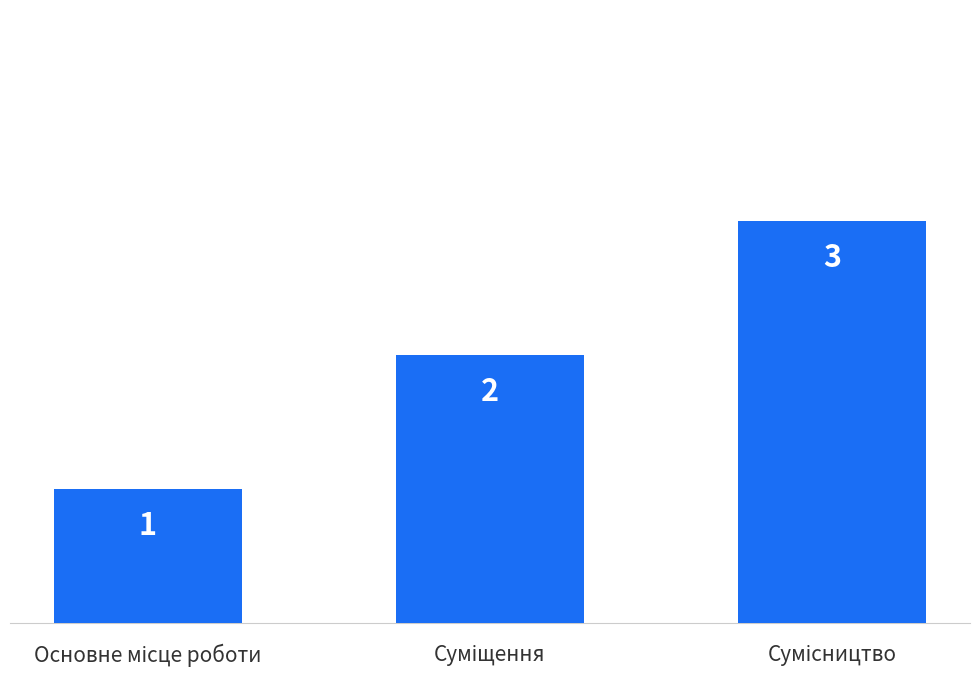

What is the sum of all values?

6